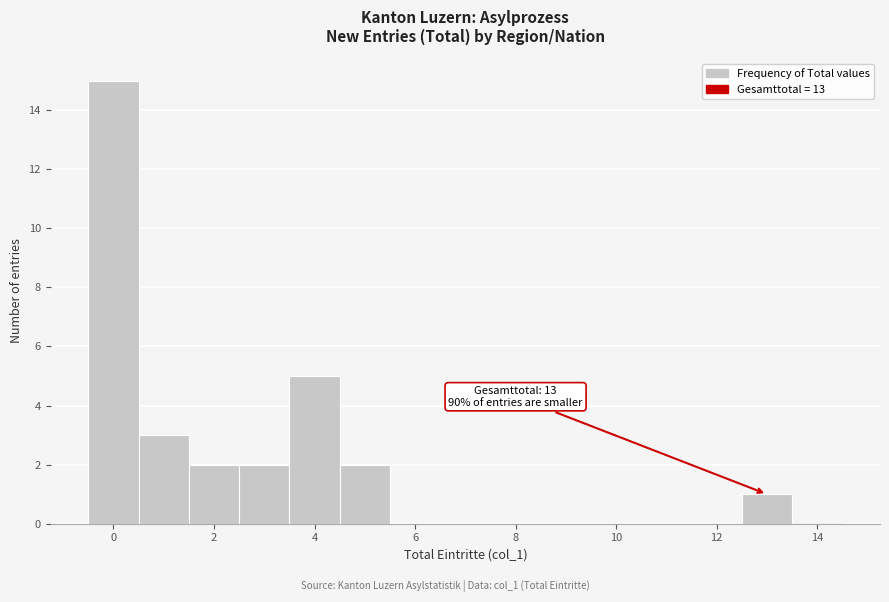

Over which range of the x-axis is the bar tallest?

-0.5 to 0.5